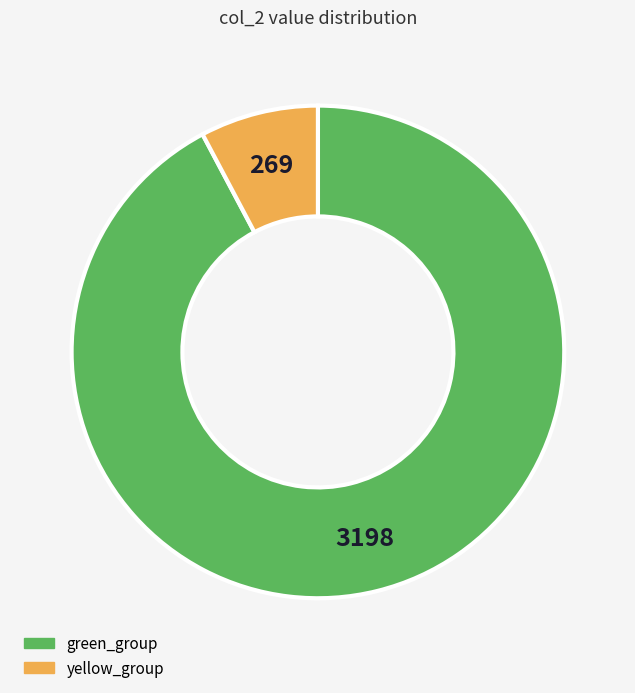

How many slices are in this pie chart?

2